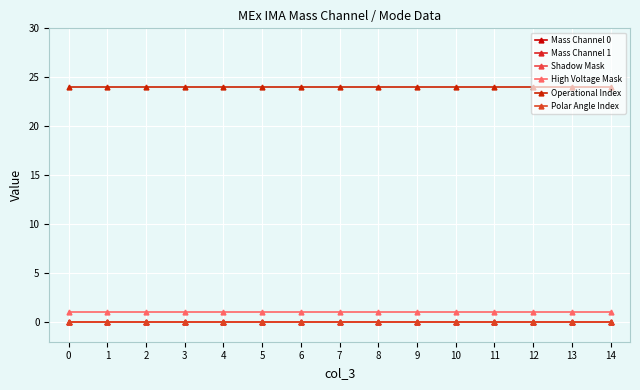

True or false: High Voltage Mask and Polar Angle Index intersect in this chart.

False